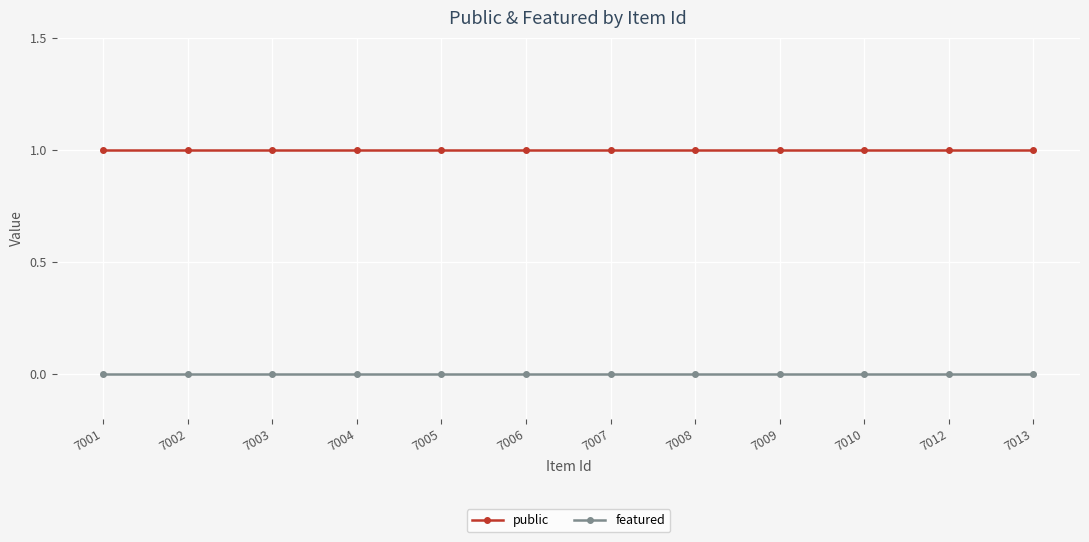

Reading left to right, what are all the values shown in this chart?

public: 1	1	1	1	1	1	1	1	1	1	1	1
featured: 0	0	0	0	0	0	0	0	0	0	0	0